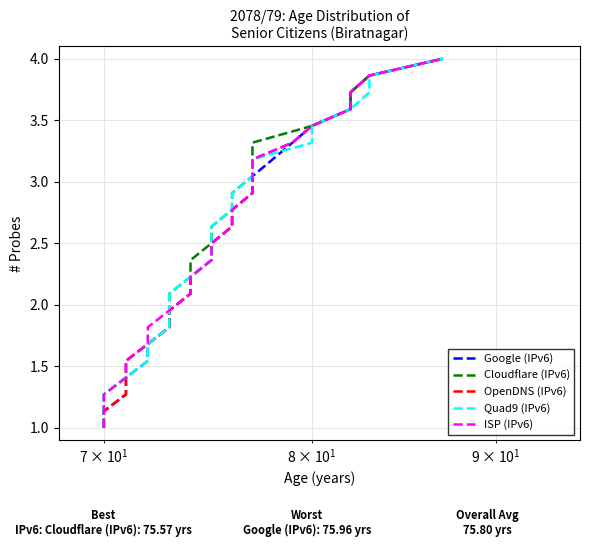

Is it true that Google (IPv6) equals 0.6 at 4?

False